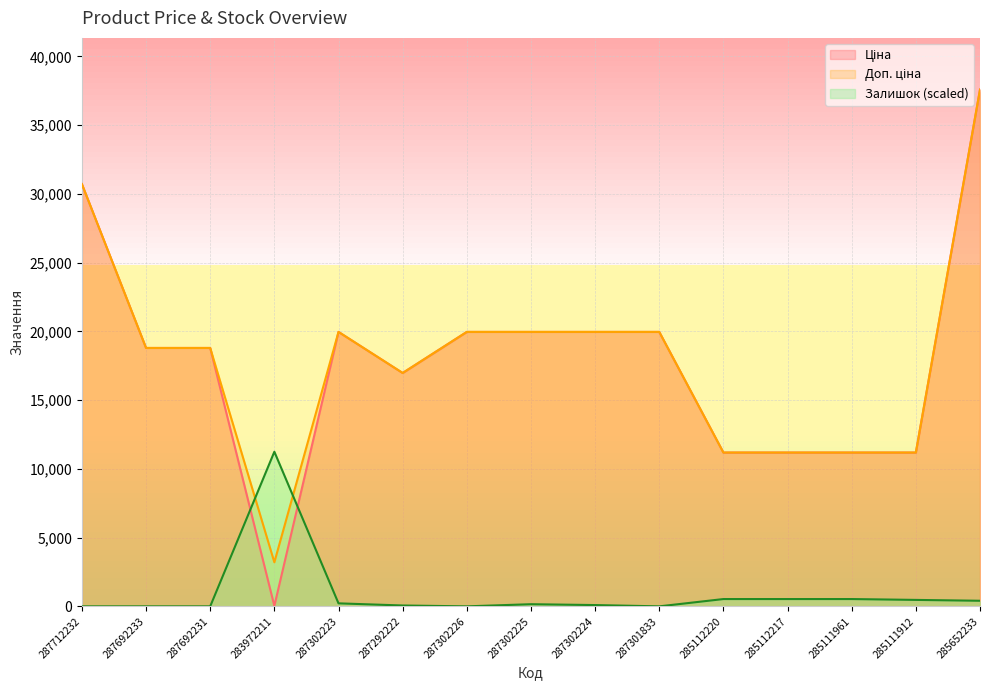

What is the maximum value for Доп. ціна?

37593.6